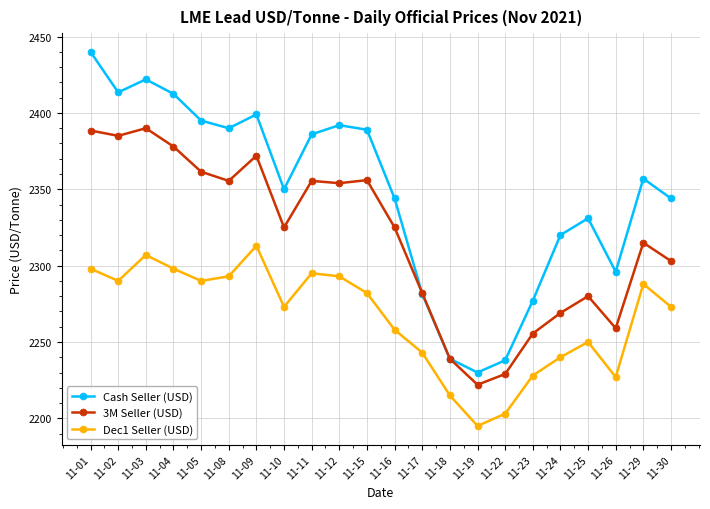

Which series changed the most between 11-02 and 11-03?

Dec1 Seller (USD)